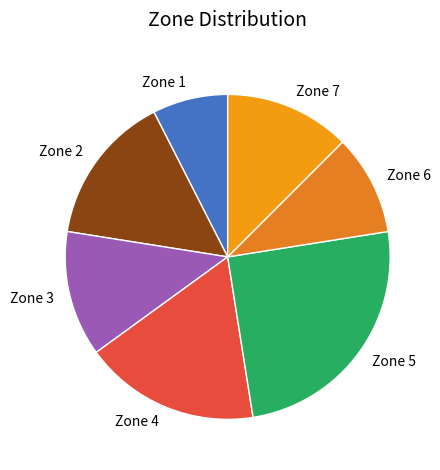

Which has a higher value, Zone 1 or Zone 5?

Zone 5